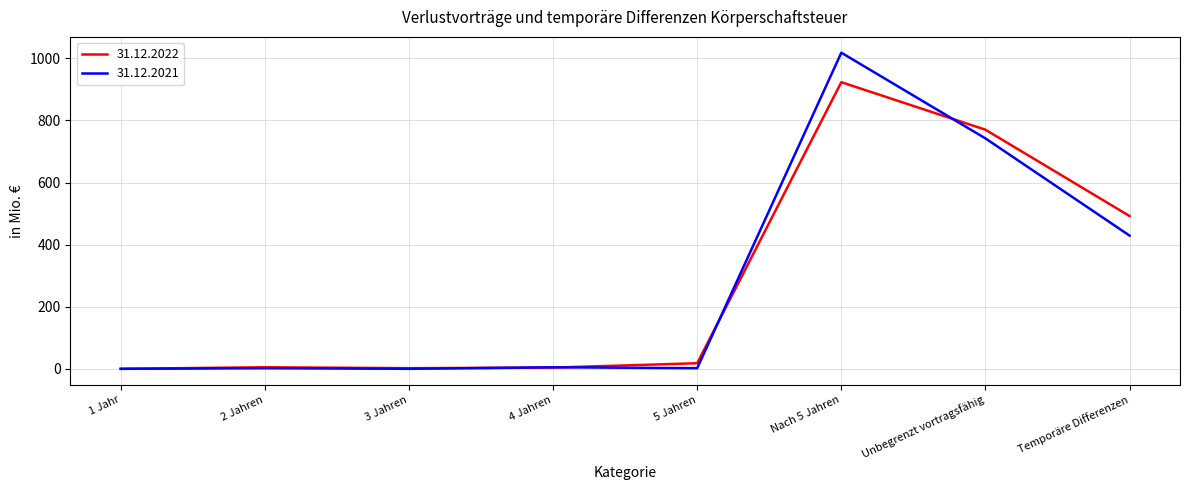

Which series has the widest spread of values?

31.12.2021